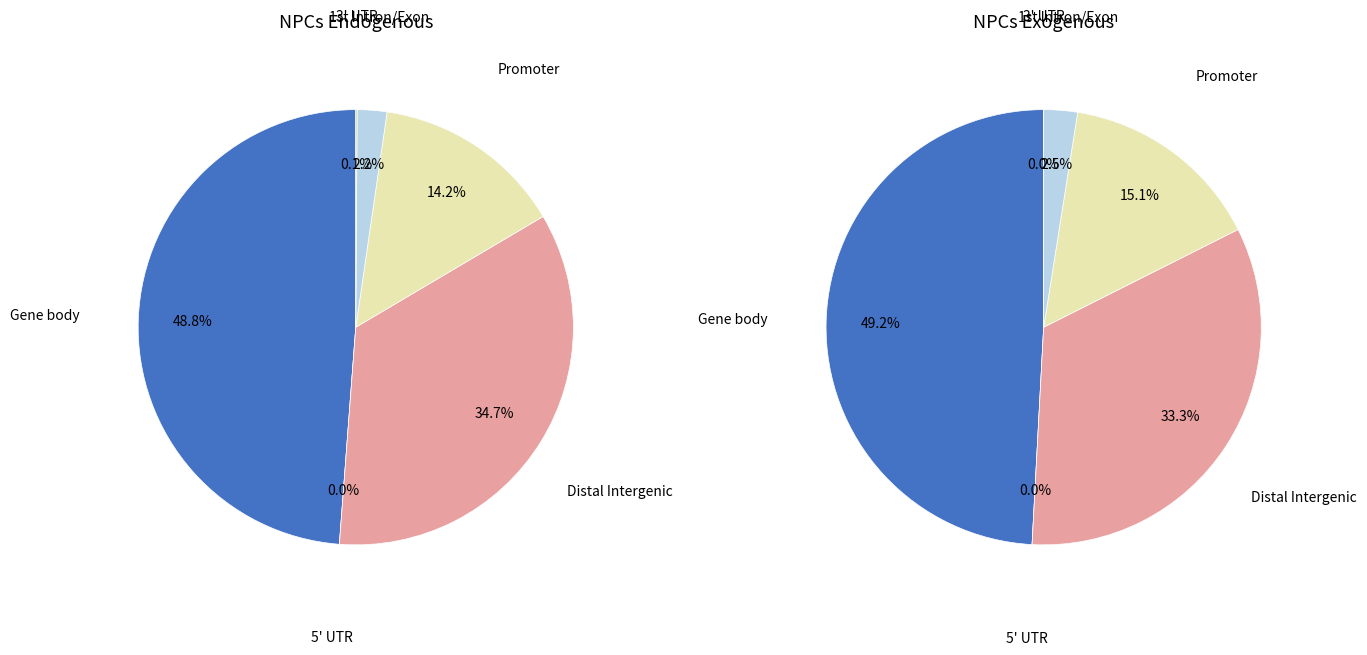

How many segments does this pie chart have?

6